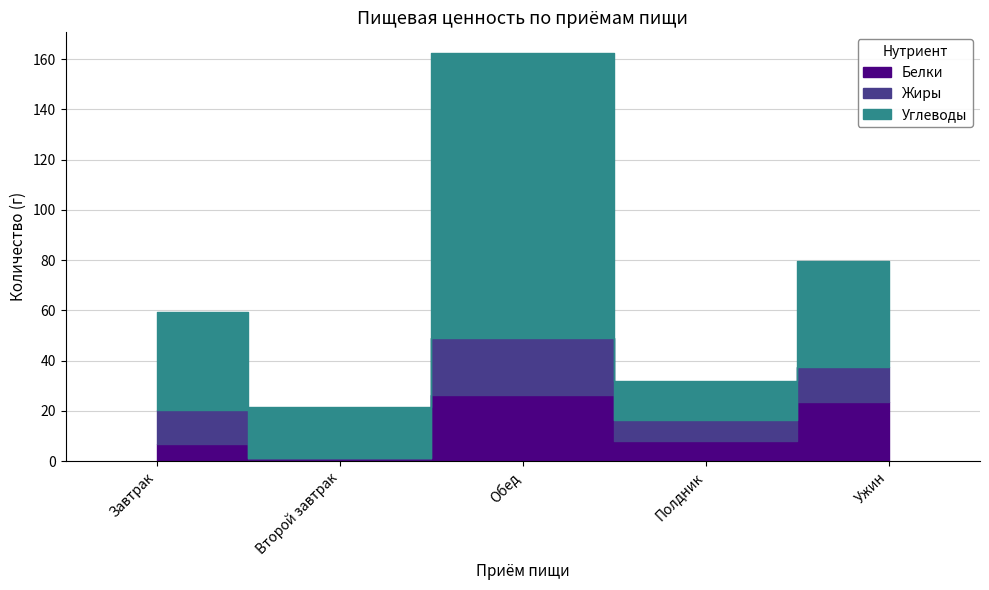

The value of Жиры at Обед is 31.3. True or false?

False